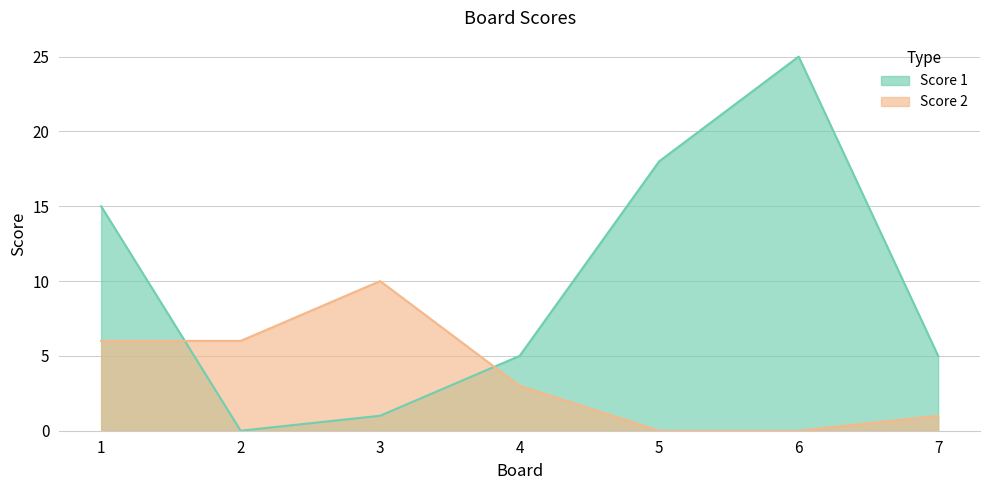

At which category does the chart reach its peak across all series?

6